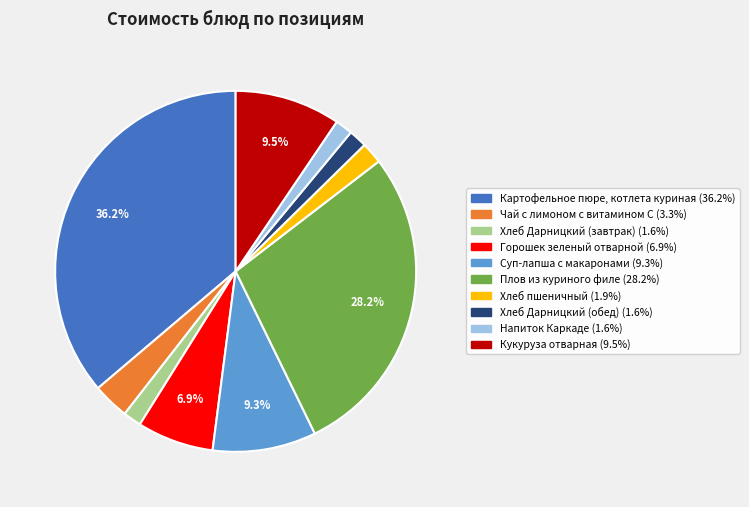

To the nearest percent, what is the difference between the largest and smallest slice percentages?

35%